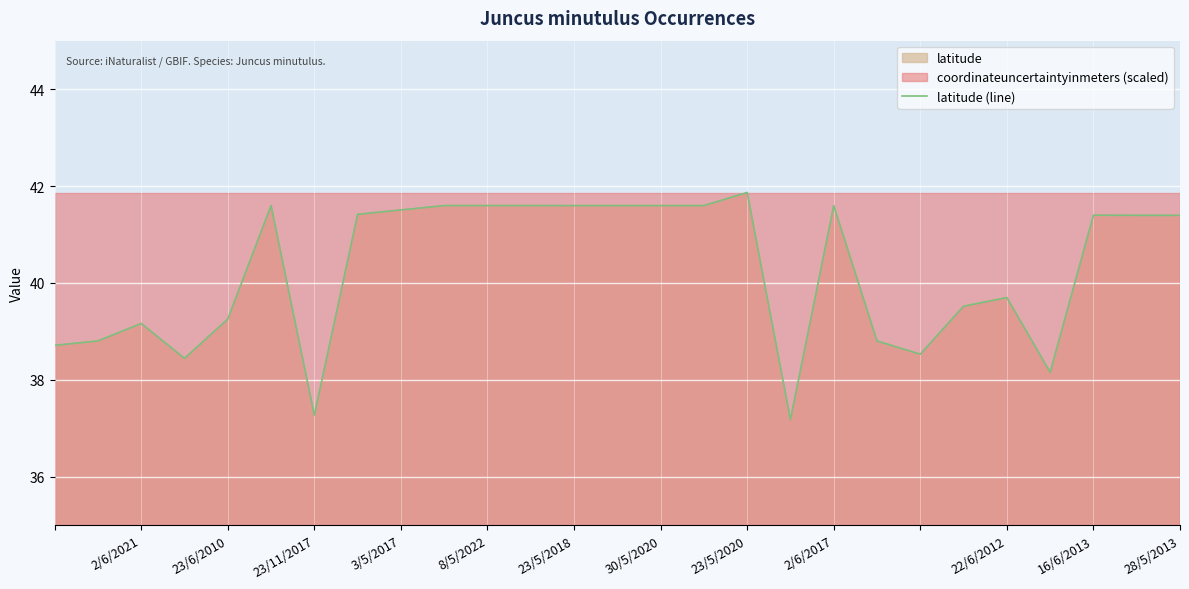

What is the highest value of the latitude (line) series?

41.9